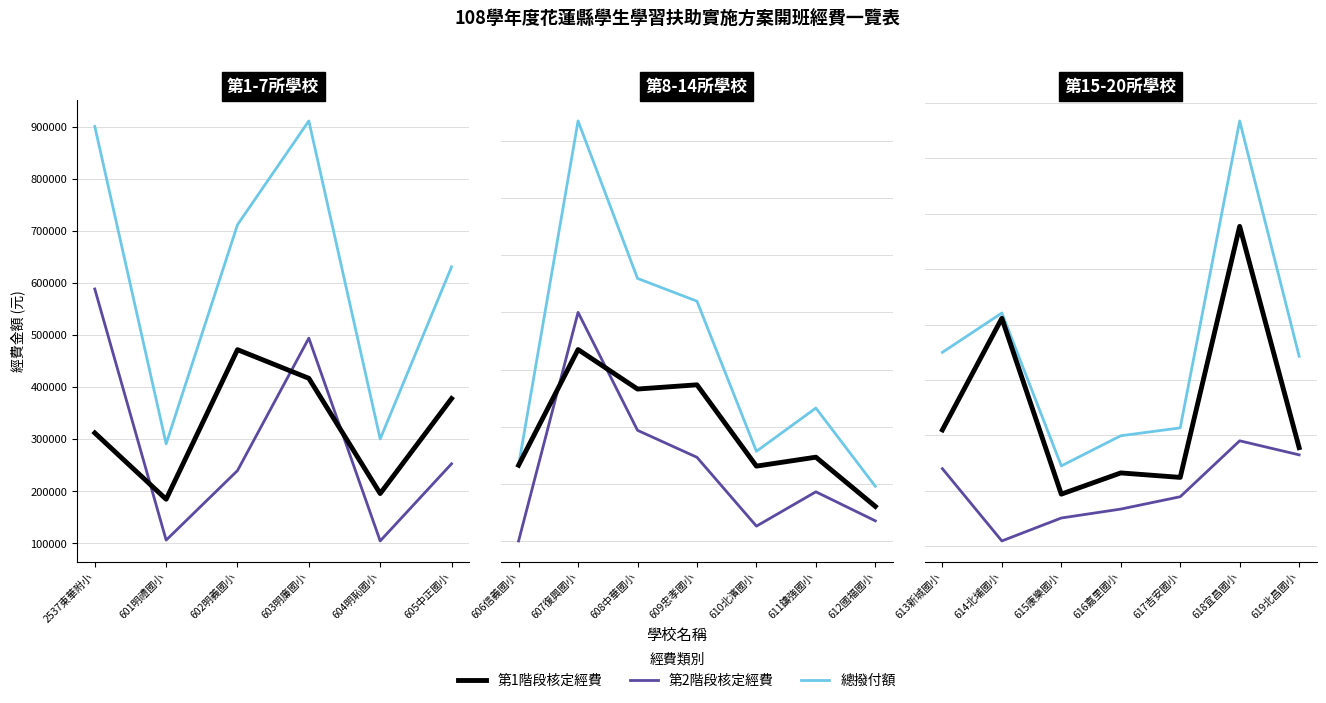

How many lines are shown in the chart?

3